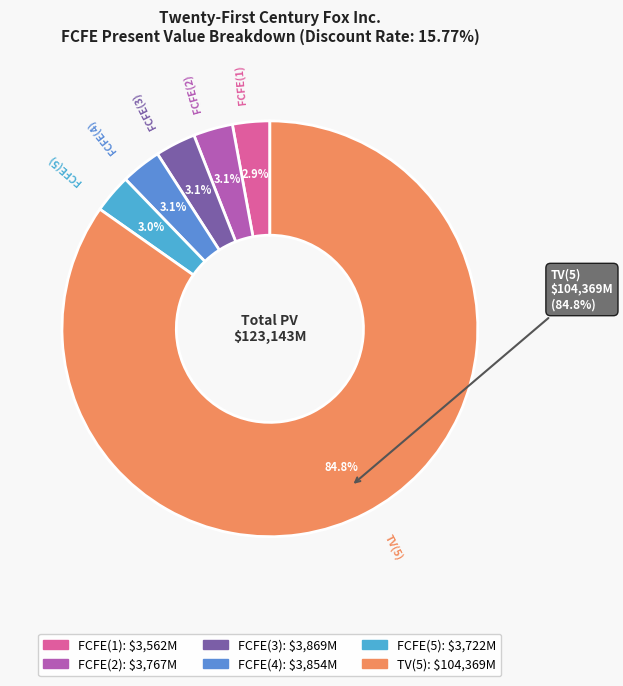

What is the change in value from FCFE(1) to FCFE(2)?

+205